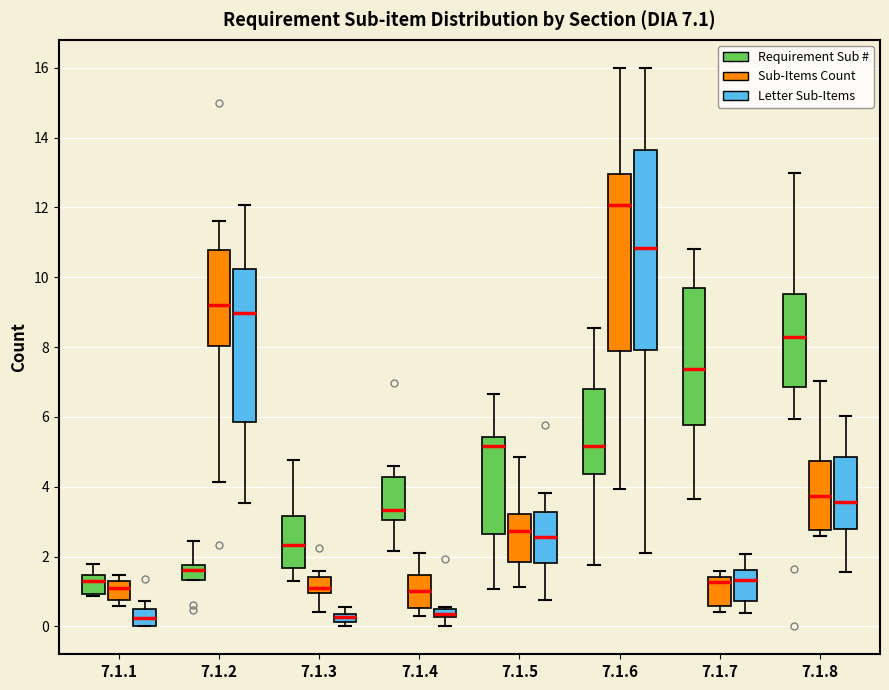

Which box is the tallest, from its lower edge to its upper edge?

7.1.6 (Letter Sub-Items)